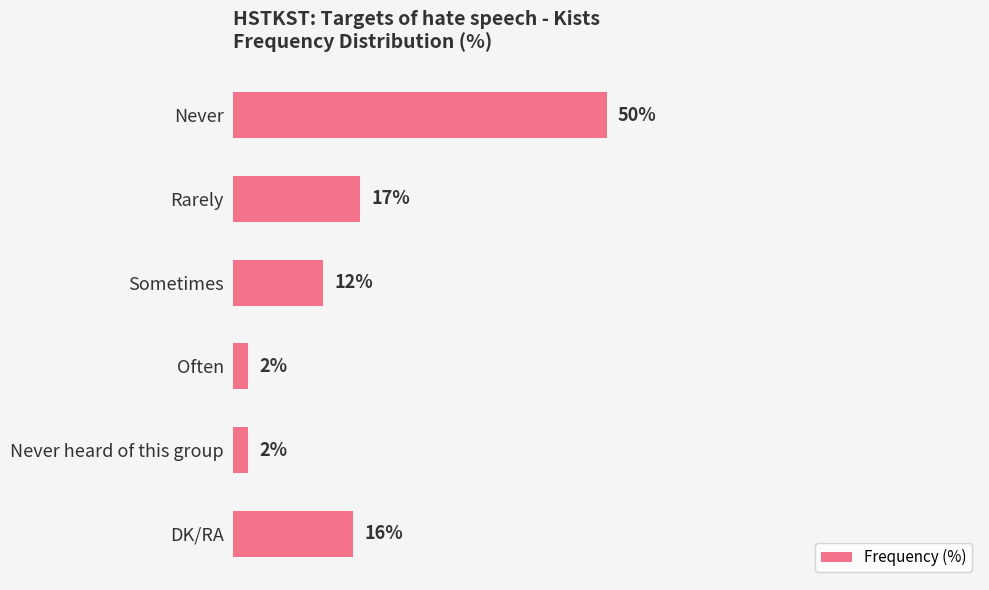

Between DK/RA and Never, which is larger?

Never